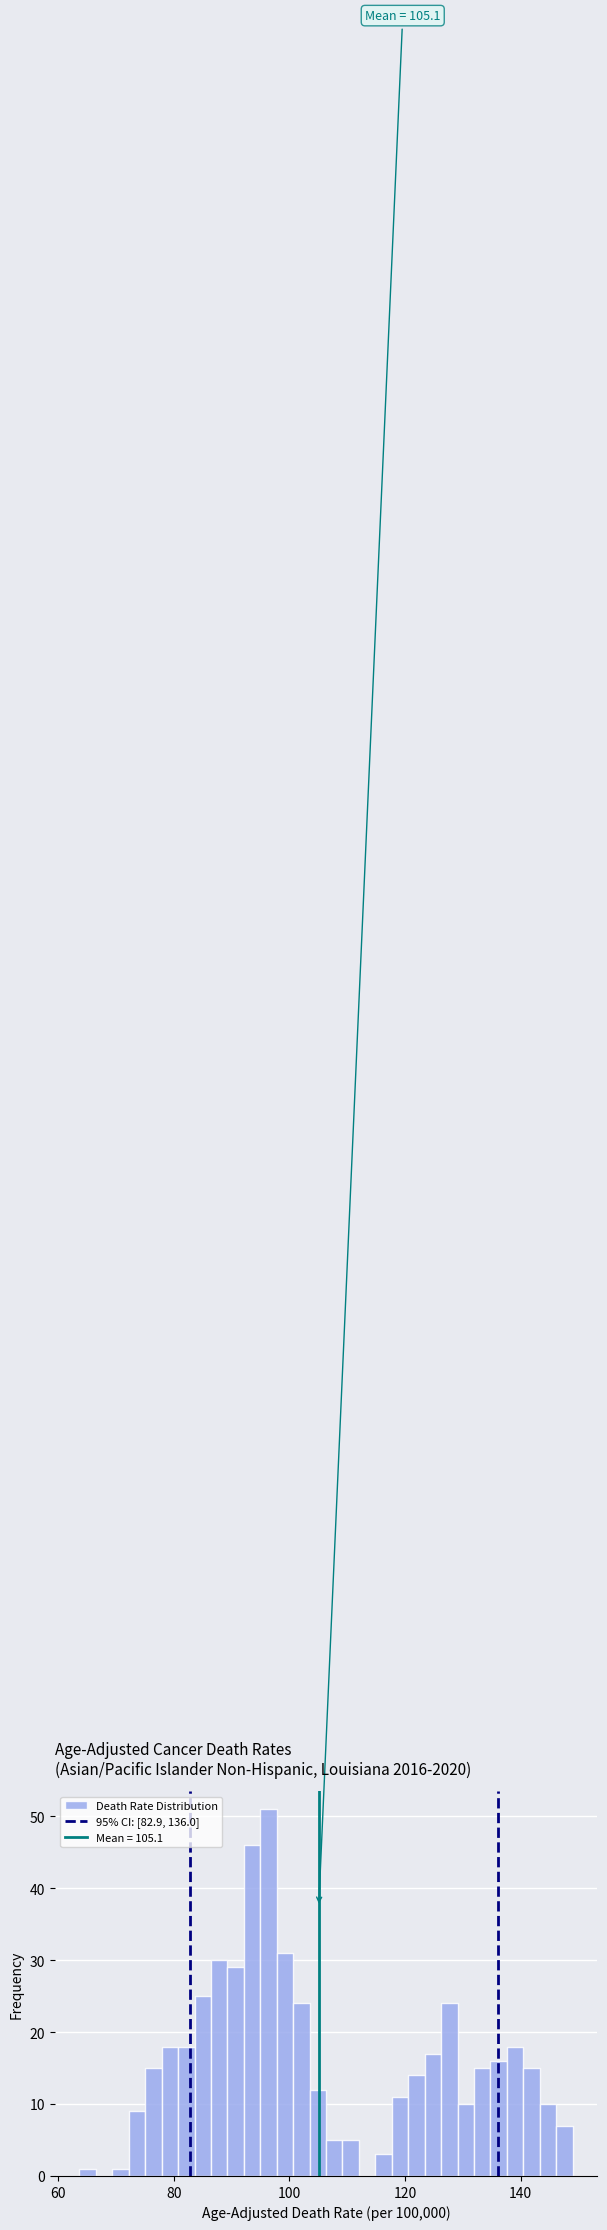

Around what value on the x-axis is the tallest bar? Give the approximate position of its centre, as read against the axis.

96